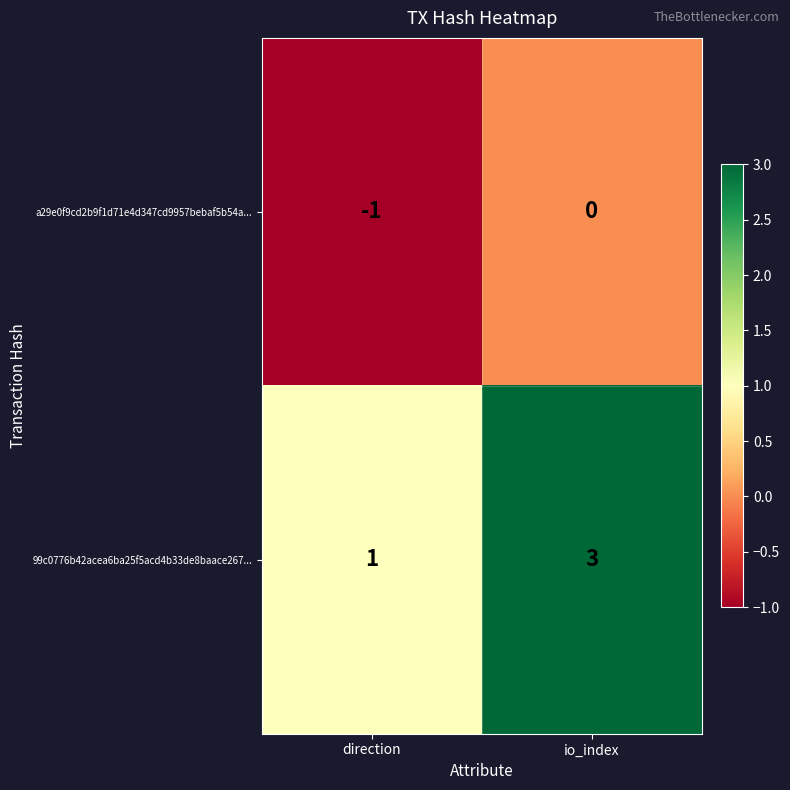

Which series has the largest range (max minus min)?

99c0776b42acea6ba25f5acd4b33de8baace267...